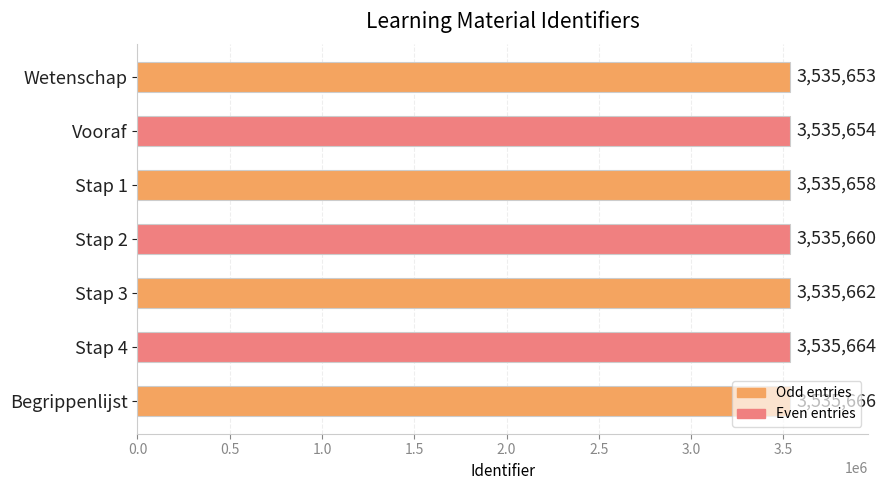

Count the number of categories in the chart.

7